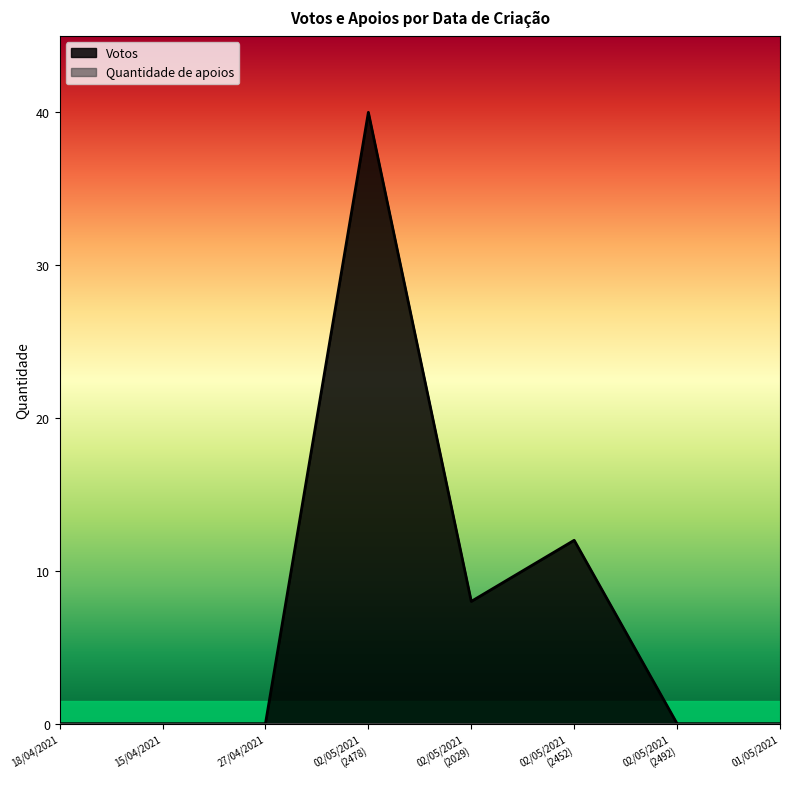

At which category does the chart reach its minimum across all series?

18/04/2021